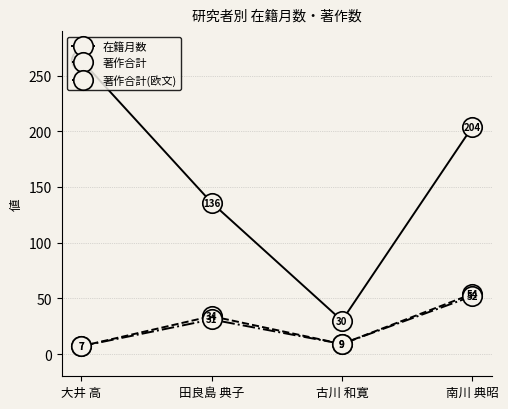

What is the minimum value for 在籍月数?

30